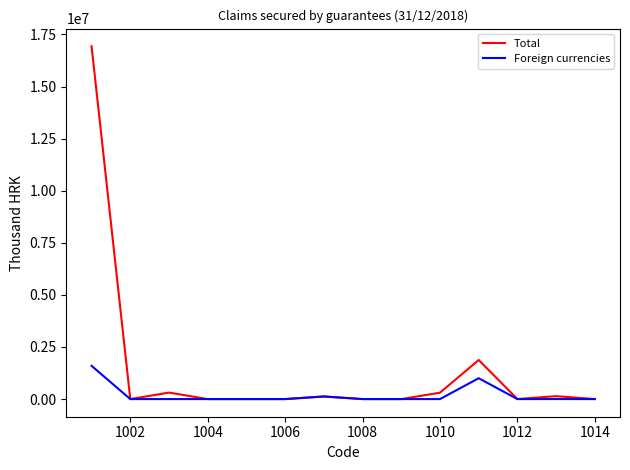

Which series has the largest range (max minus min)?

Total